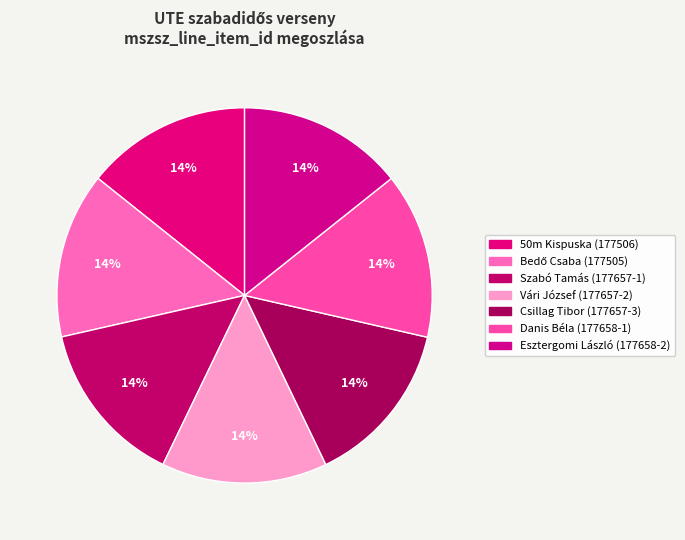

How many slices are in this pie chart?

7